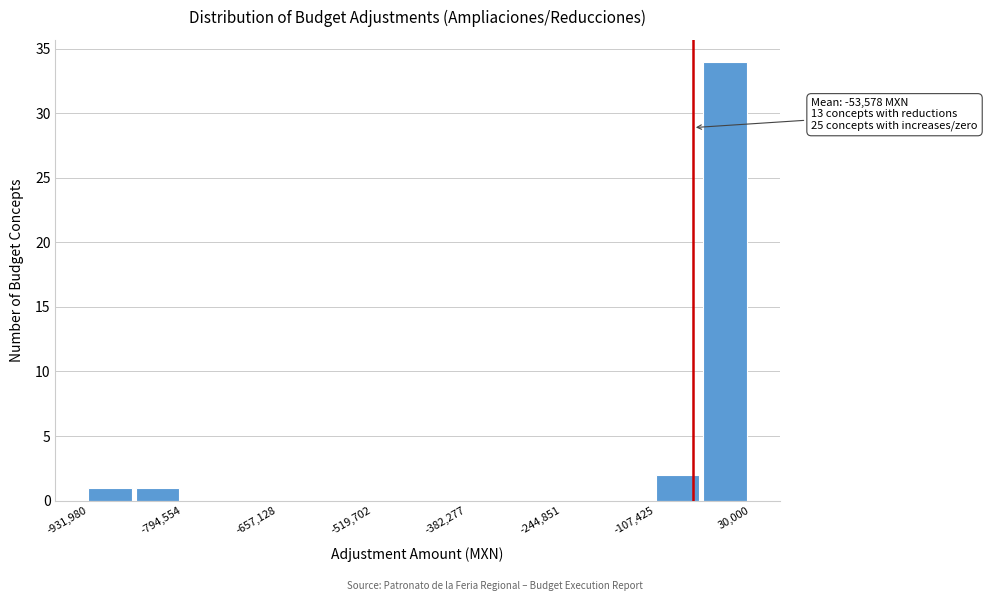

Read against the x-axis, roughly where is the centre of the tallest bar?

0